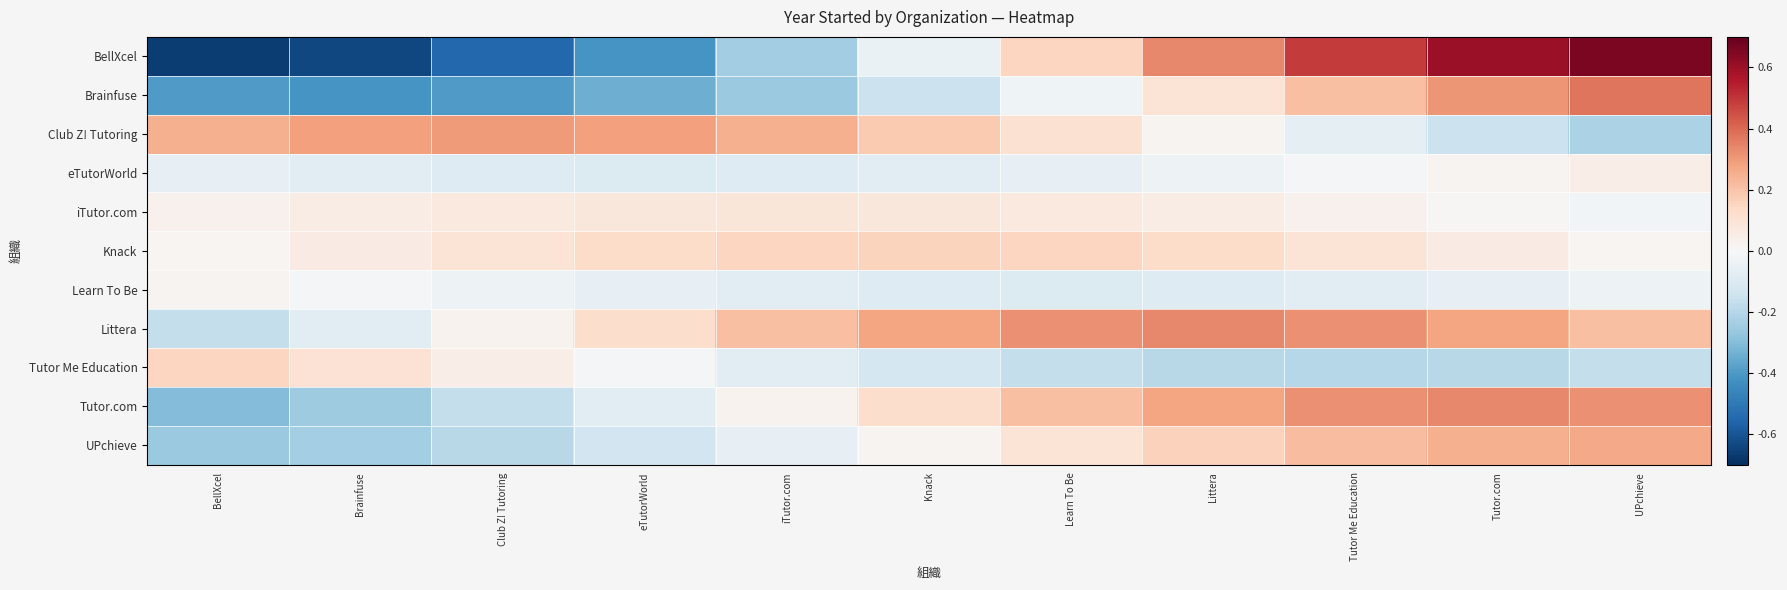

Which series changed the most between Brainfuse and Knack?

BellXcel